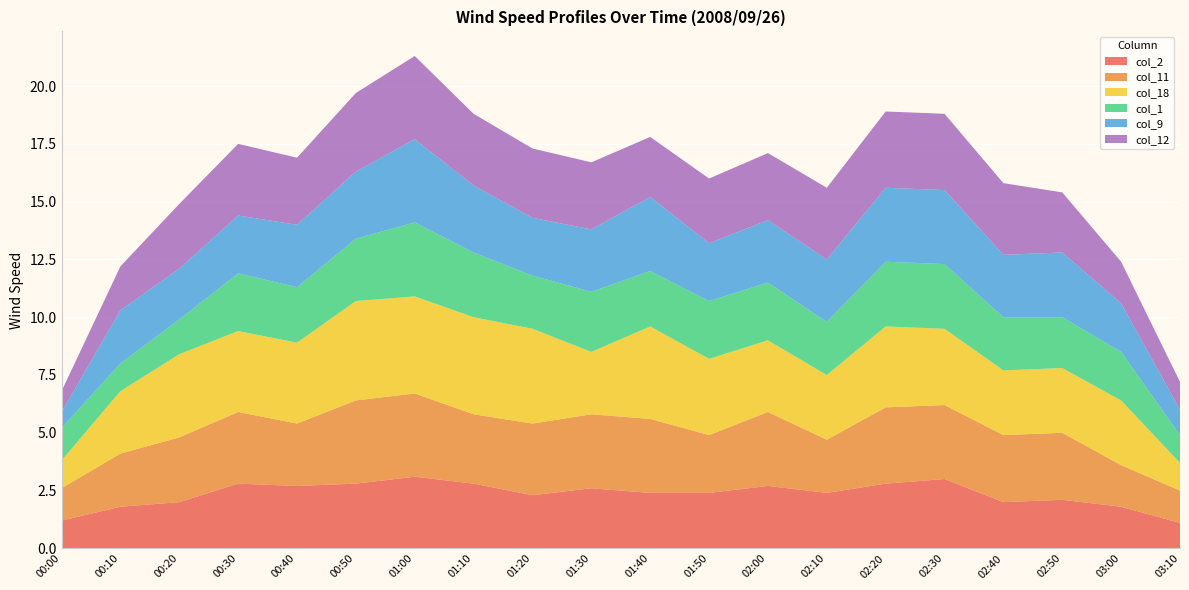

Reading right to left, list all the values displayed in this chart.

col_2: 03:10=1.1	03:00=1.8	02:50=2.1	02:40=2.0	02:30=3.0	02:20=2.8	02:10=2.4	02:00=2.7	01:50=2.4	01:40=2.4	01:30=2.6	01:20=2.3	01:10=2.8	01:00=3.1	00:50=2.8	00:40=2.7	00:30=2.8	00:20=2.0	00:10=1.8	00:00=1.2
col_11: 03:10=1.4	03:00=1.8	02:50=2.9	02:40=2.9	02:30=3.2	02:20=3.3	02:10=2.3	02:00=3.2	01:50=2.5	01:40=3.2	01:30=3.2	01:20=3.1	01:10=3.0	01:00=3.6	00:50=3.6	00:40=2.7	00:30=3.1	00:20=2.8	00:10=2.3	00:00=1.4
col_18: 03:10=1.2	03:00=2.8	02:50=2.8	02:40=2.8	02:30=3.3	02:20=3.5	02:10=2.8	02:00=3.1	01:50=3.3	01:40=4.0	01:30=2.7	01:20=4.1	01:10=4.2	01:00=4.2	00:50=4.3	00:40=3.5	00:30=3.5	00:20=3.6	00:10=2.7	00:00=1.2
col_1: 03:10=1.2	03:00=2.1	02:50=2.2	02:40=2.3	02:30=2.8	02:20=2.8	02:10=2.3	02:00=2.5	01:50=2.5	01:40=2.4	01:30=2.6	01:20=2.3	01:10=2.8	01:00=3.2	00:50=2.7	00:40=2.4	00:30=2.5	00:20=1.5	00:10=1.2	00:00=1.4
col_9: 03:10=1.1	03:00=2.1	02:50=2.8	02:40=2.7	02:30=3.2	02:20=3.2	02:10=2.7	02:00=2.7	01:50=2.5	01:40=3.2	01:30=2.7	01:20=2.5	01:10=2.9	01:00=3.6	00:50=2.9	00:40=2.7	00:30=2.5	00:20=2.2	00:10=2.3	00:00=0.7
col_12: 03:10=1.2	03:00=1.8	02:50=2.6	02:40=3.1	02:30=3.3	02:20=3.3	02:10=3.1	02:00=2.9	01:50=2.8	01:40=2.6	01:30=2.9	01:20=3.0	01:10=3.1	01:00=3.6	00:50=3.4	00:40=2.9	00:30=3.1	00:20=2.8	00:10=1.9	00:00=0.9